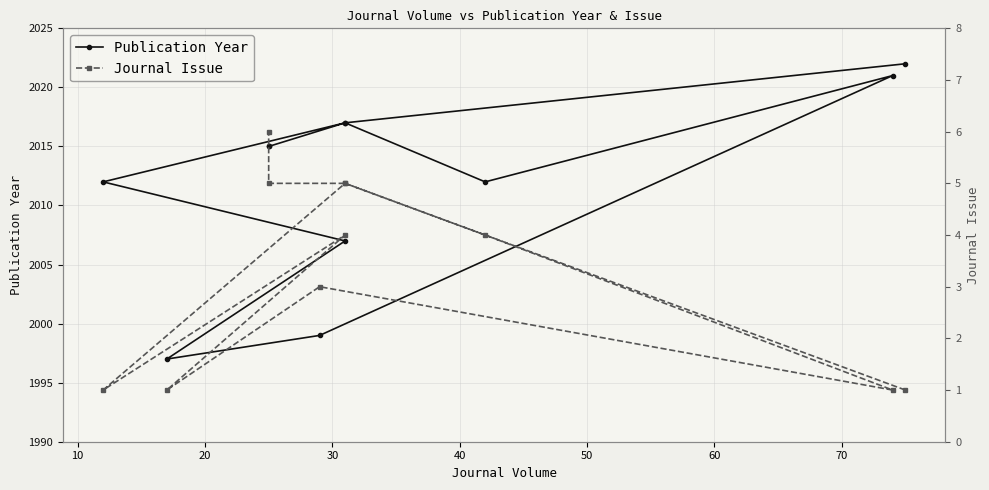

Does the chart have visible grid lines?

Yes